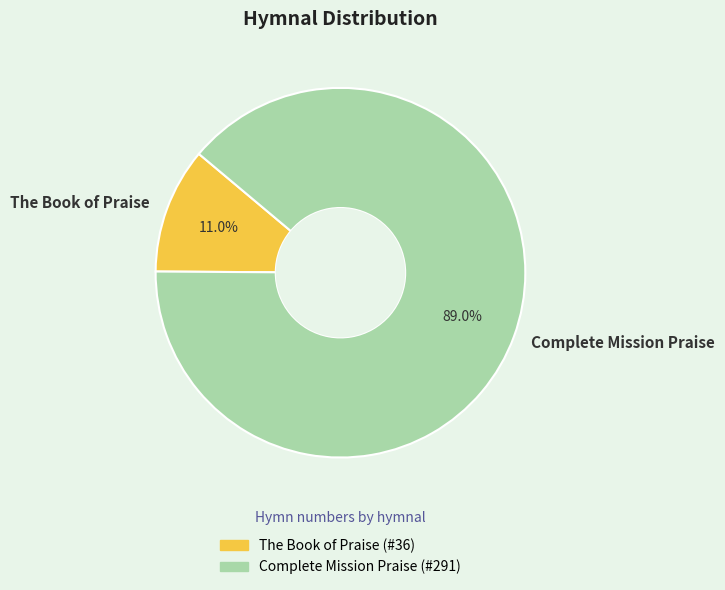

Approximately how many times larger is the value at Complete Mission Praise compared to The Book of Praise?

8.1